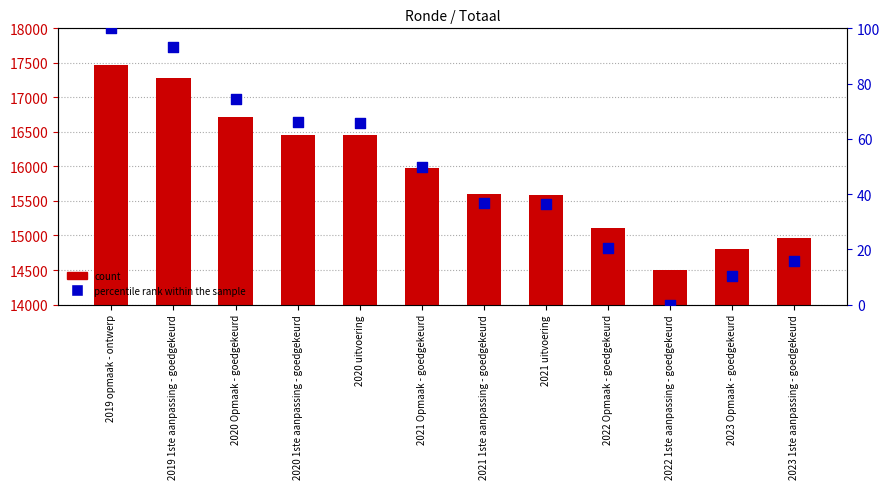

Which series has the widest spread of Y values?

count